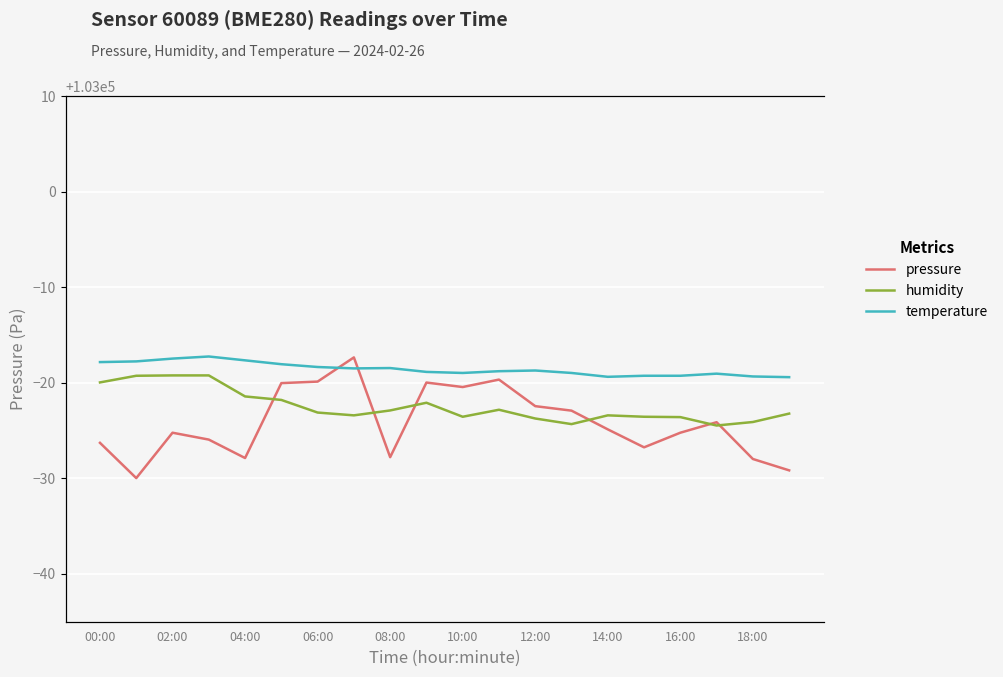

The value of pressure at 18:00 is 102972.0. True or false?

True